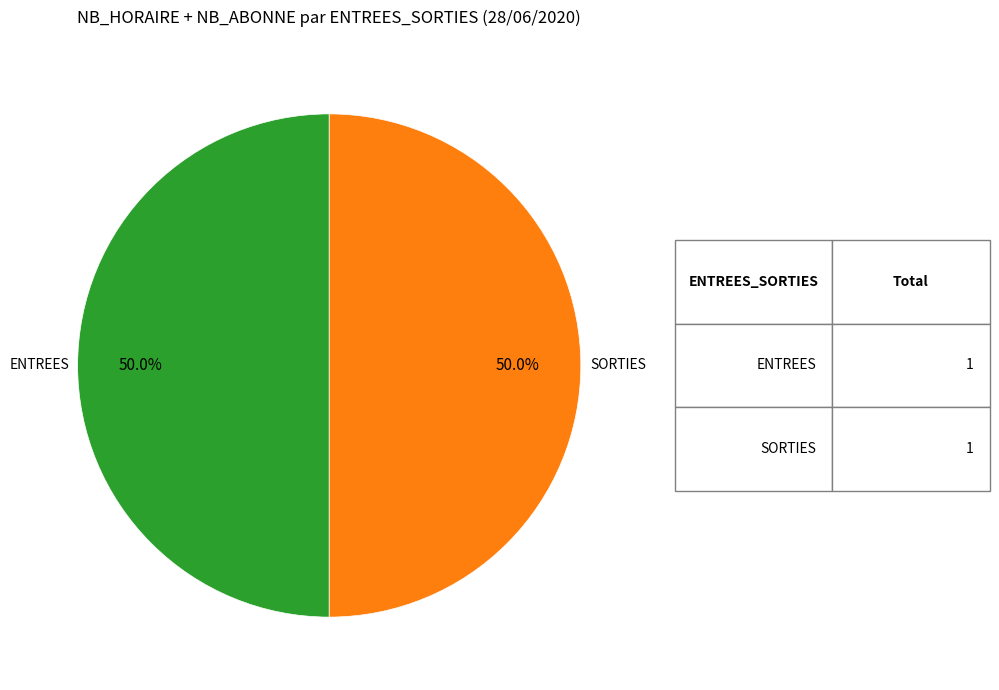

Count the number of slices in the pie.

2